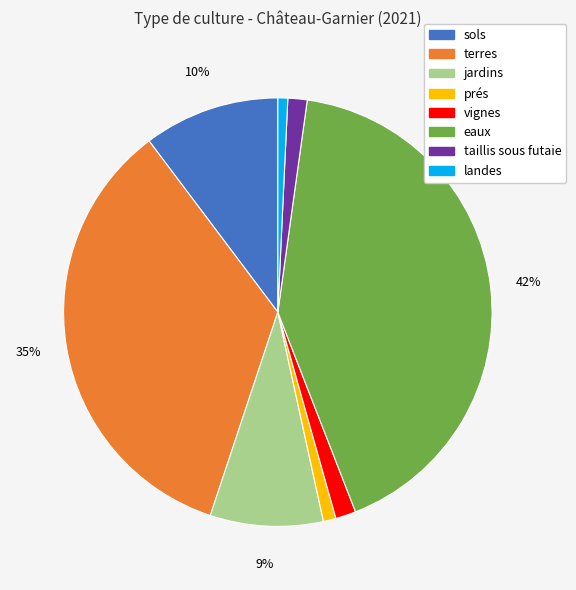

Is the sum of taillis sous futaie and landes greater than half?

No